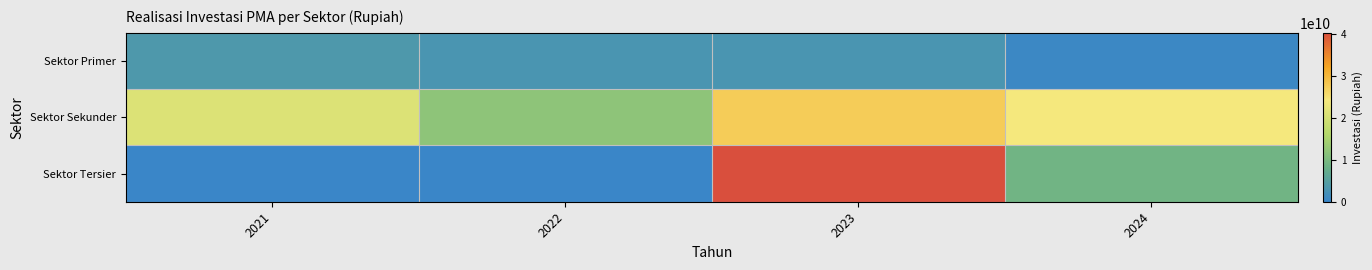

What is the total value across all series at 2022?

14870304750